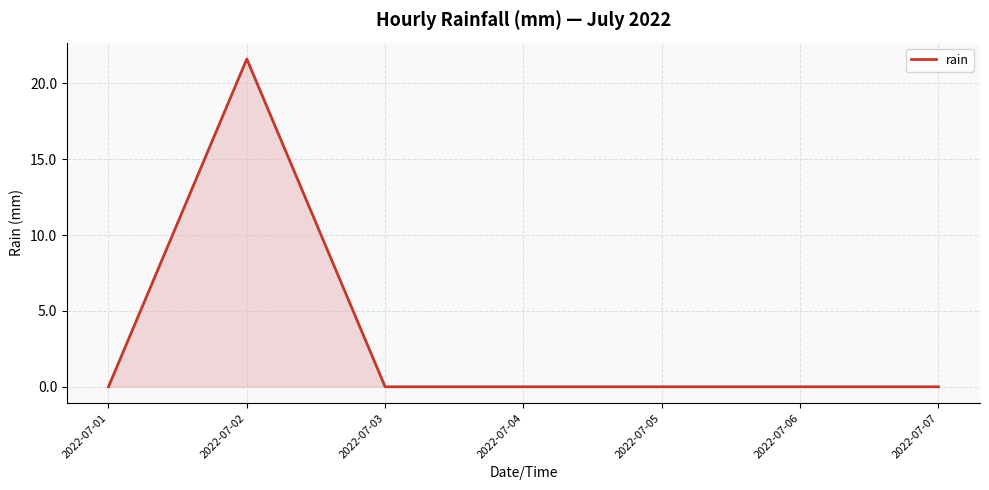

At which category does the data reach its first local peak?

2022-07-02